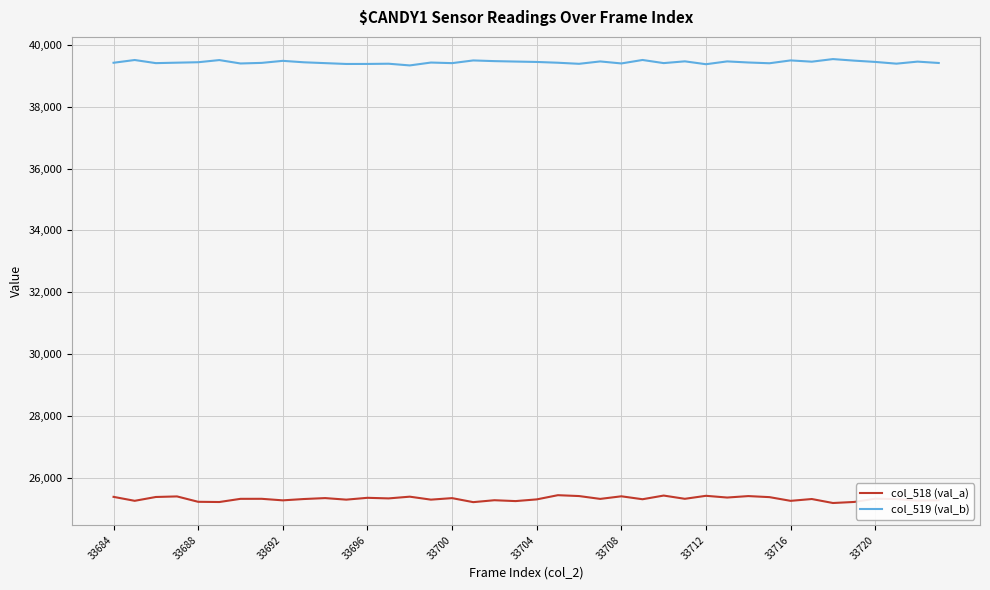

What is the highest value of the col_519 (val_b) series?

39543